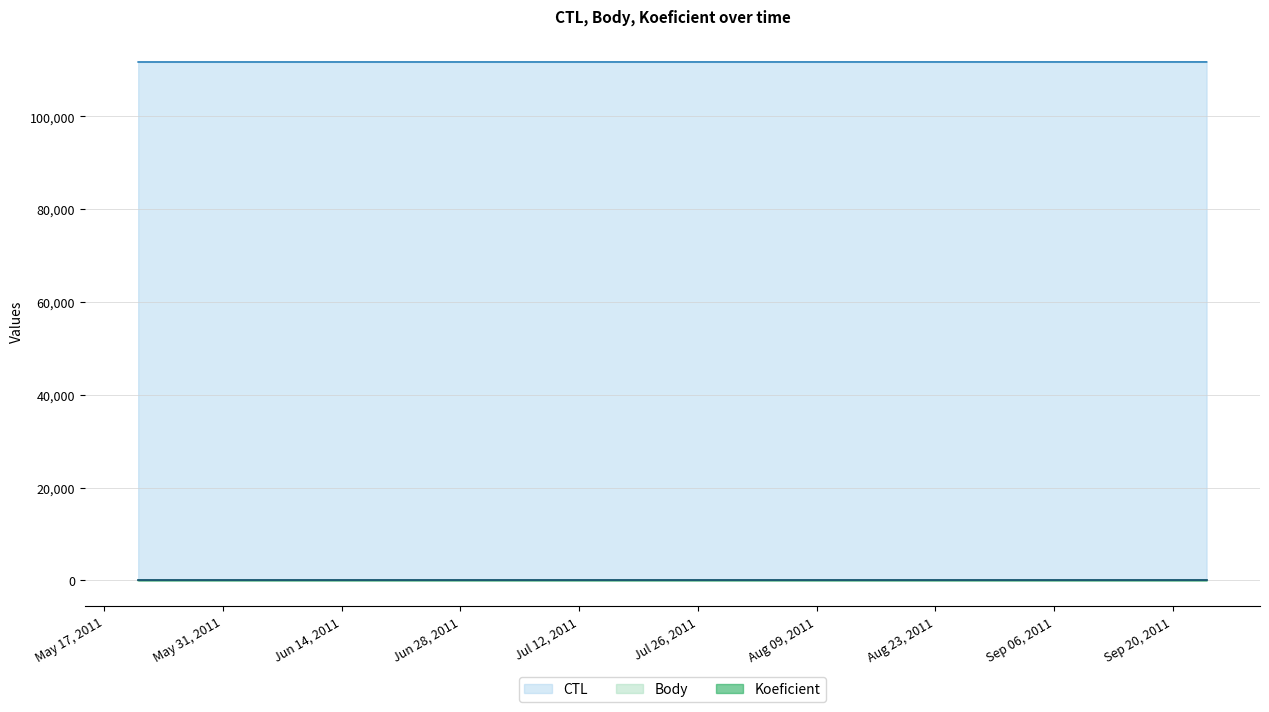

Where is CTL nearest to the value 111721?

2011-05-28